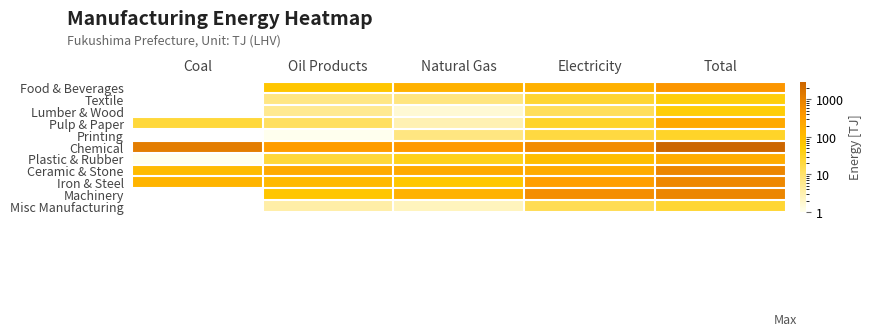

What is the total value across all series at Oil Products?

856.8